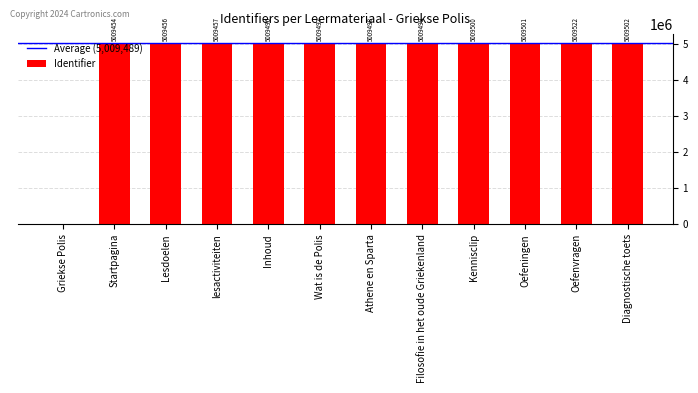

The chart shows a value of 0 at Griekse Polis. True or false?

True